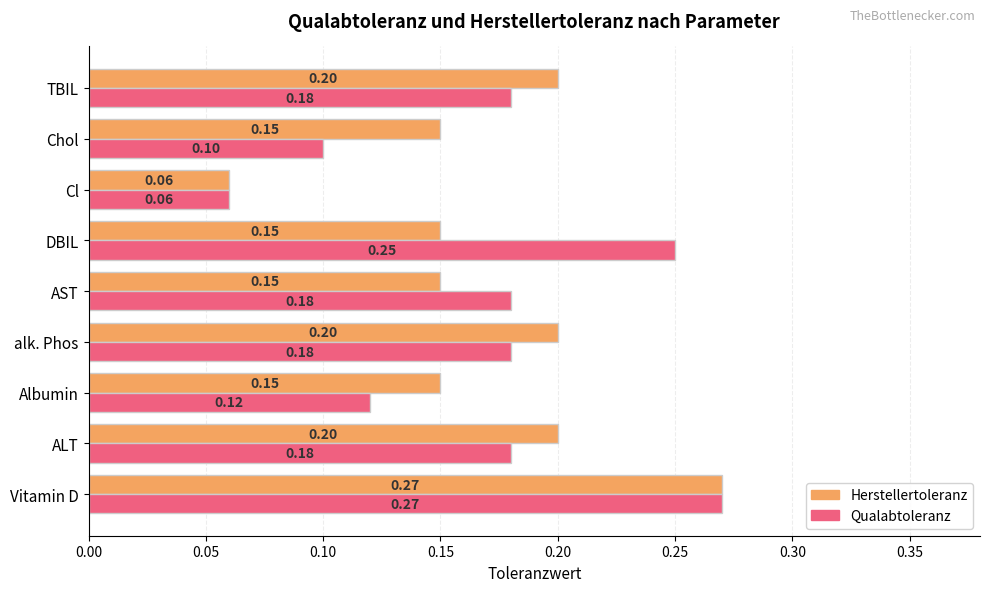

Which category has the lowest value in the Herstellertoleranz series?

Cl